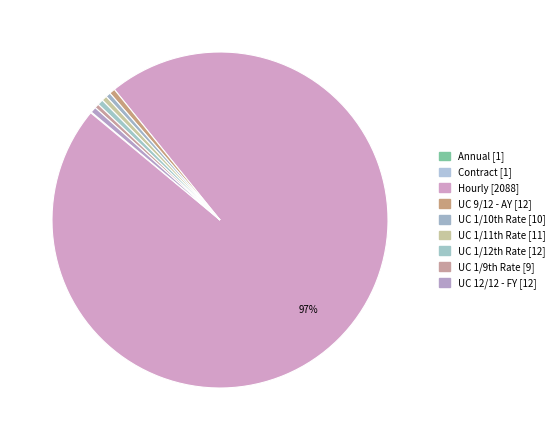

Count the number of slices in the pie.

9